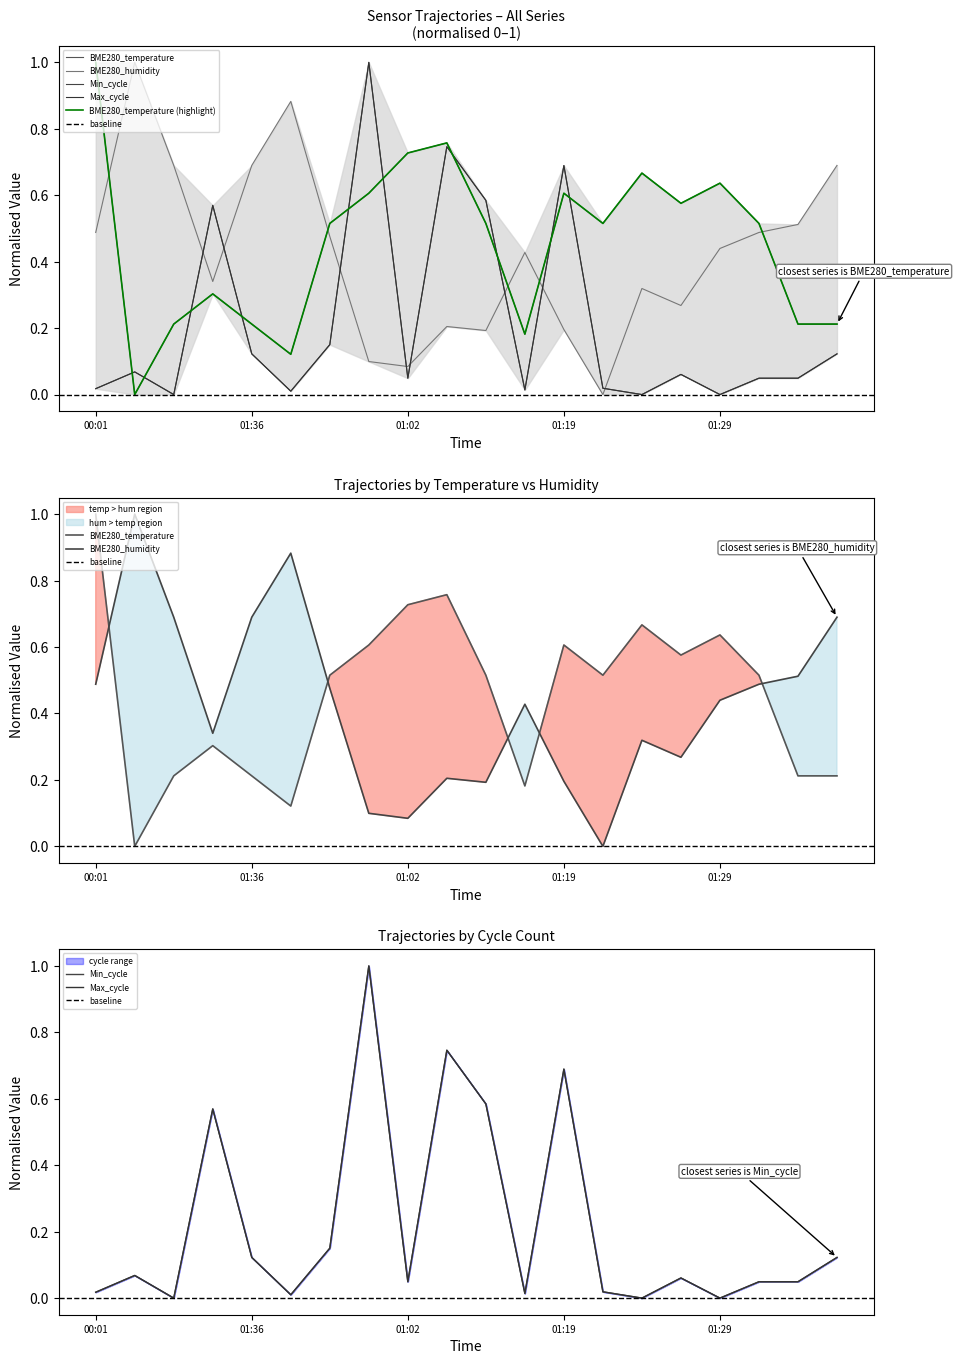

Does the chart display data point markers on the line(s)?

No